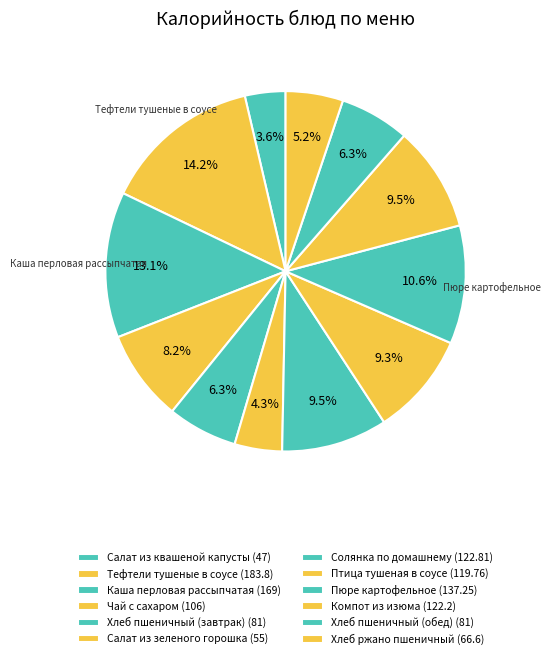

Is it true that Каша перловая рассыпчатая is 1% of the pie?

False